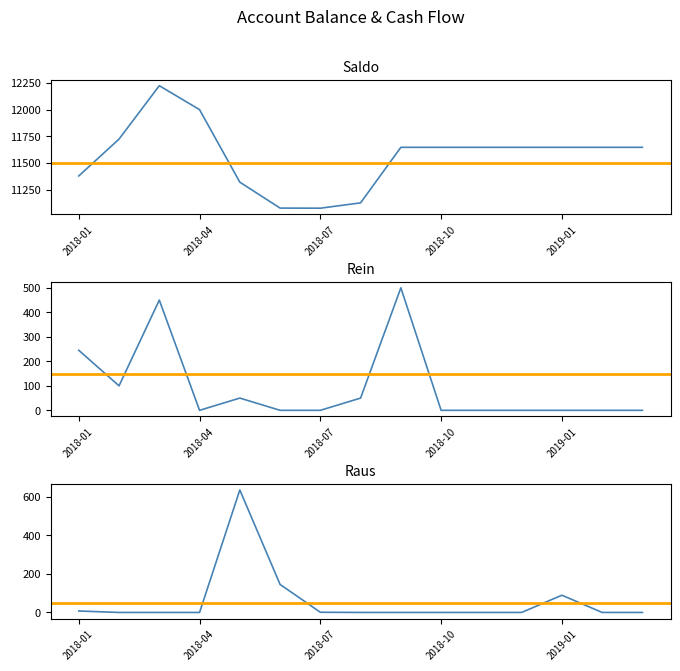

Reading right to left, extract all data points from this chart.

Saldo: 11647.4	11647.4	11647.4	11647.4	11647.4	11647.4	11647.4	11127.4	11077.4	11078.4	11321.2	12000.1	12224.3	11724.3	11379.3
Rein: 0.0	0.0	0.0	0.0	0.0	0.0	500.0	50.0	0.0	0.0	50.0	0.0	450.0	100.0	245.0
Raus: 0.0	0.0	89.2	0.0	0.0	0.0	0.0	0.0	1.0	145.0	634.2	0.0	0.0	0.0	7.5